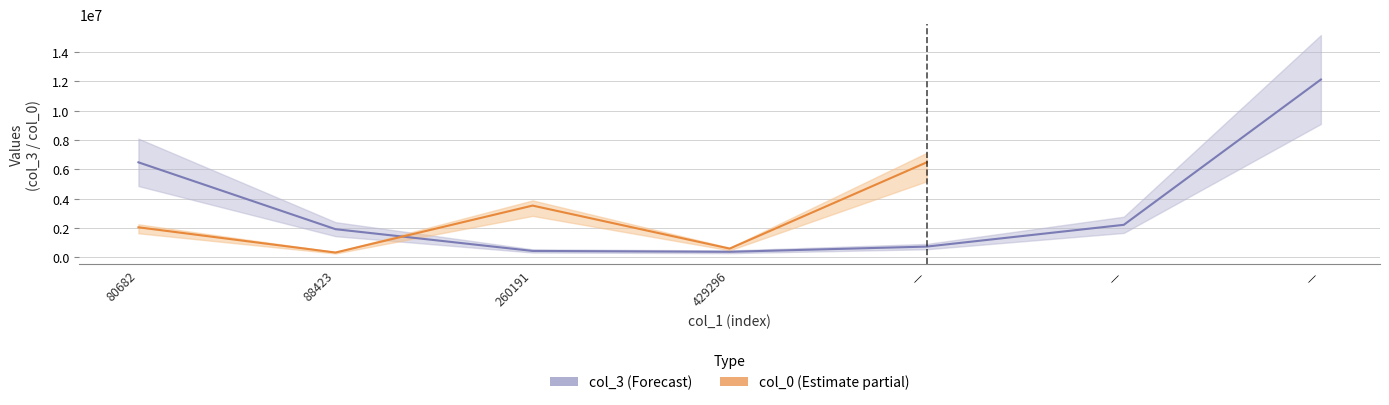

How many values in the col_3 (Forecast) series exceed 1912974?

4